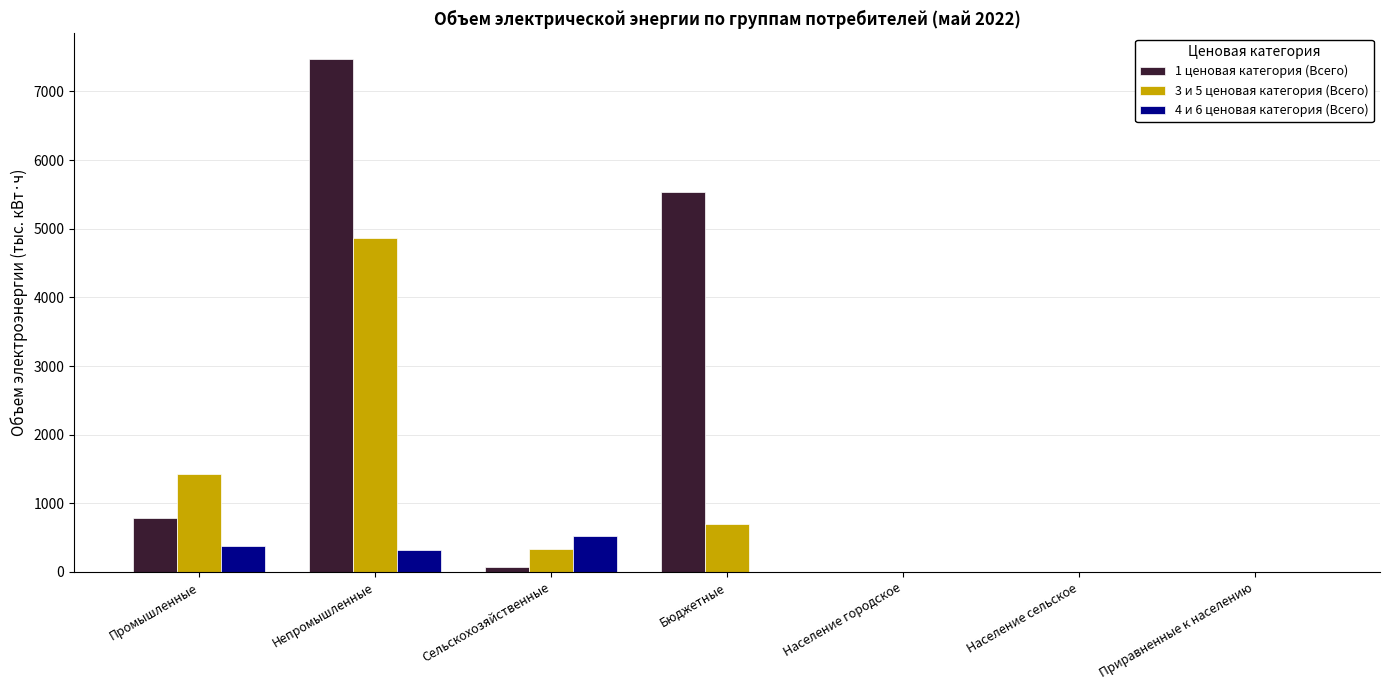

What is the sum of all 3 и 5 ценовая категория (Всего) values?

7333.2